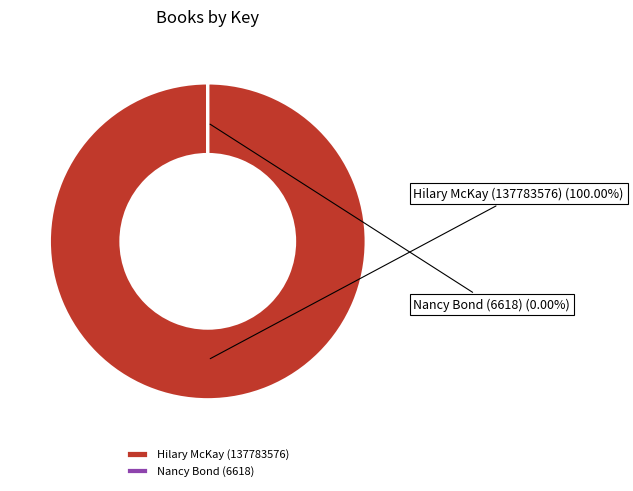

True or false: Hilary McKay (137783576) accounts for 100% of the total.

True